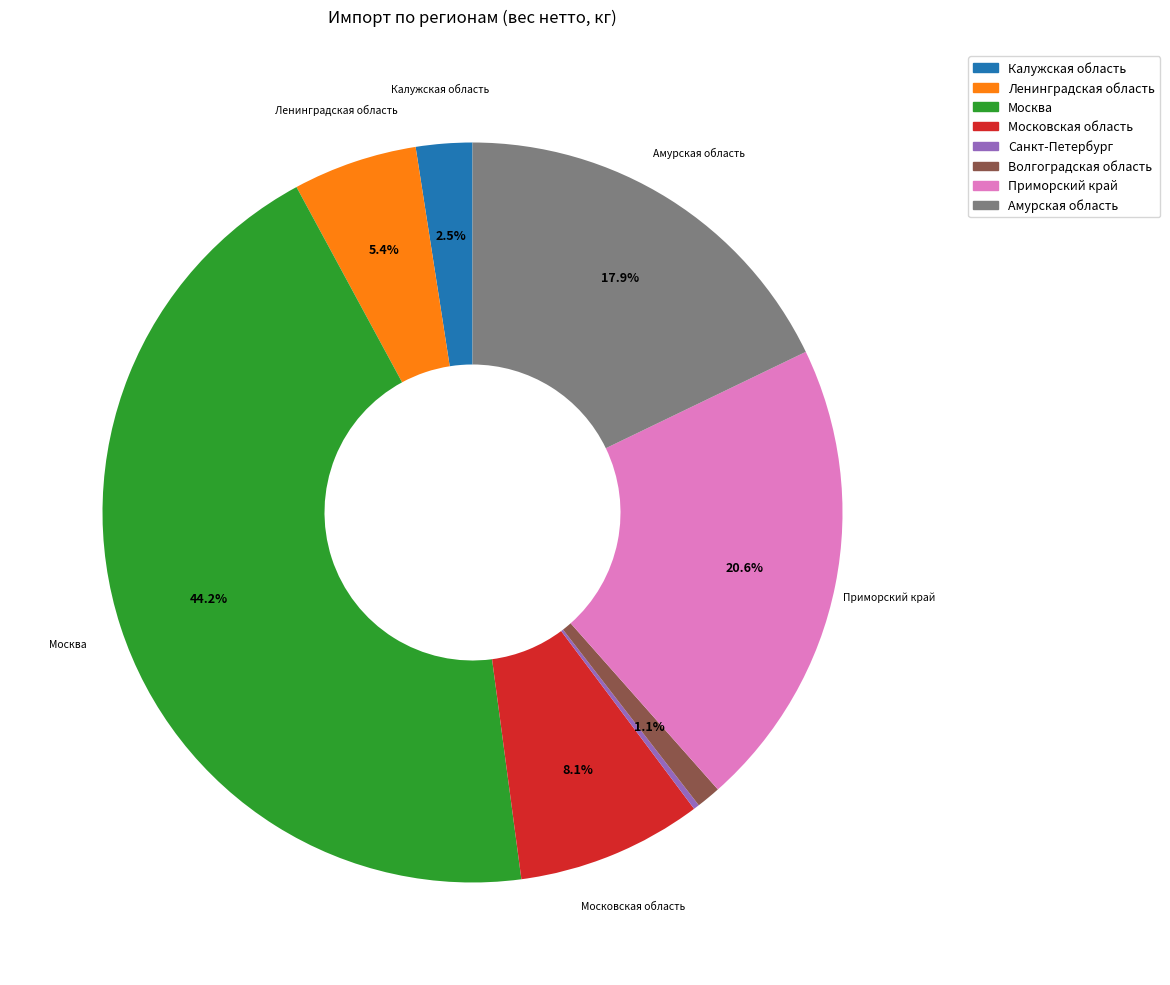

True or false: Калужская область accounts for 9% of the total.

False